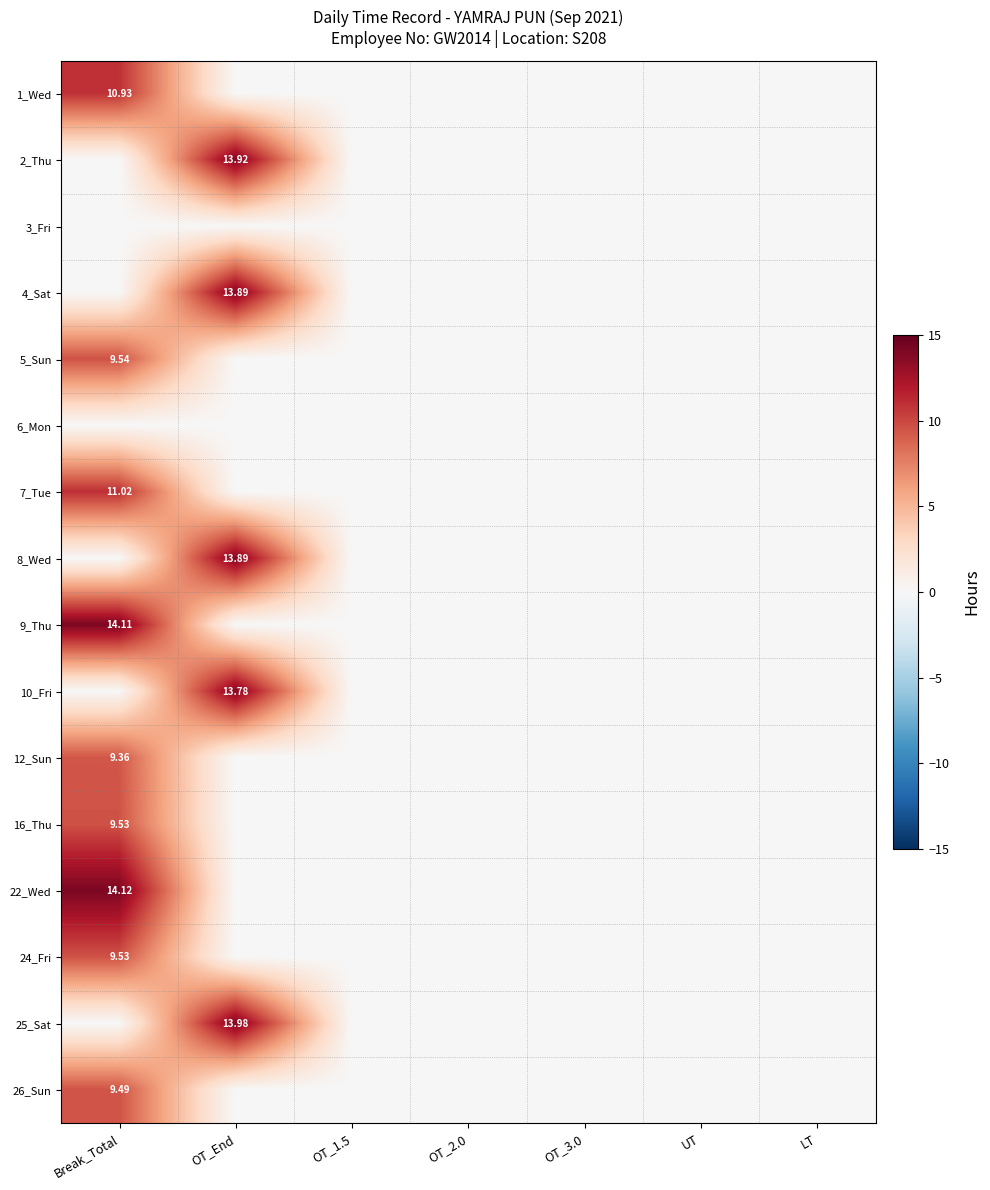

At LT, list the series in order from largest to smallest.

1_Wed, 2_Thu, 3_Fri, 4_Sat, 5_Sun, 6_Mon, 7_Tue, 8_Wed, 9_Thu, 10_Fri, 12_Sun, 16_Thu, 22_Wed, 24_Fri, 25_Sat, 26_Sun